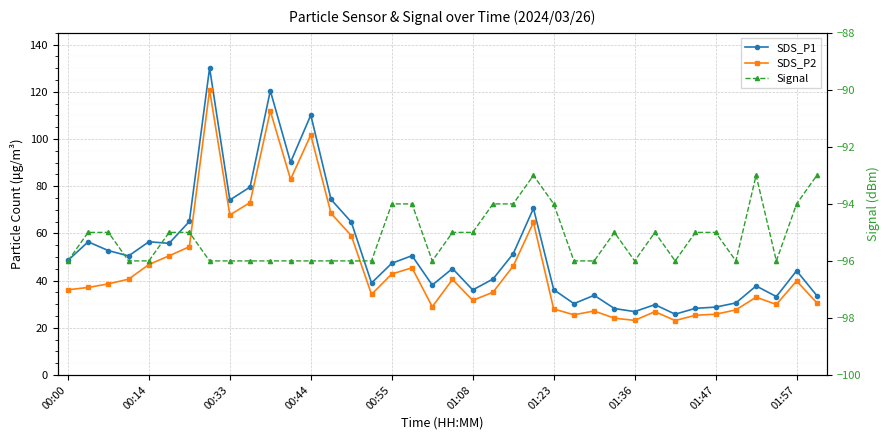

Where does the Signal series first go above -95?

00:55